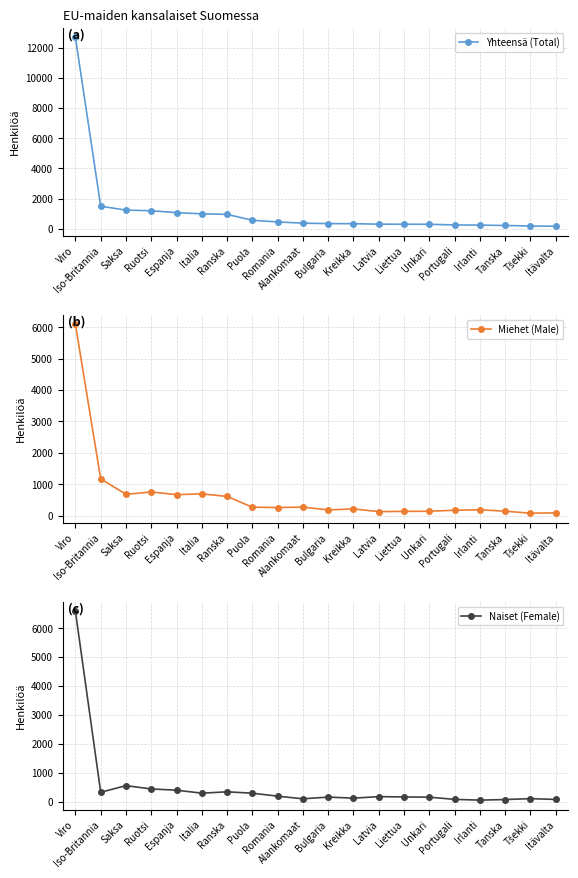

What is the sum of all Miehet (Male) values?

12956